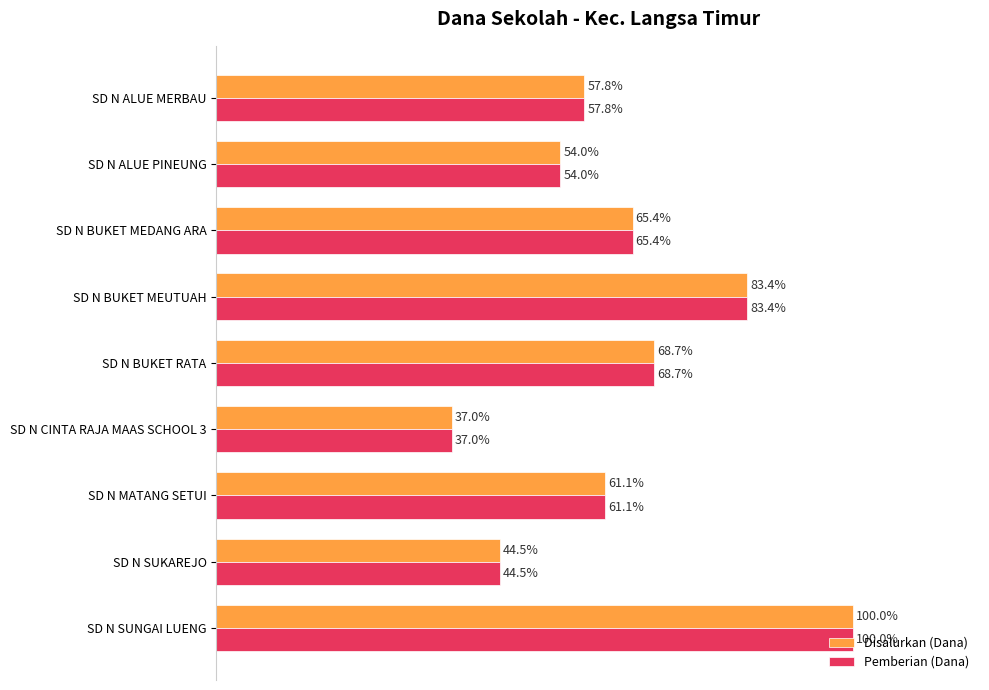

At which category does the chart reach its minimum across all series?

SD N CINTA RAJA MAAS SCHOOL 3